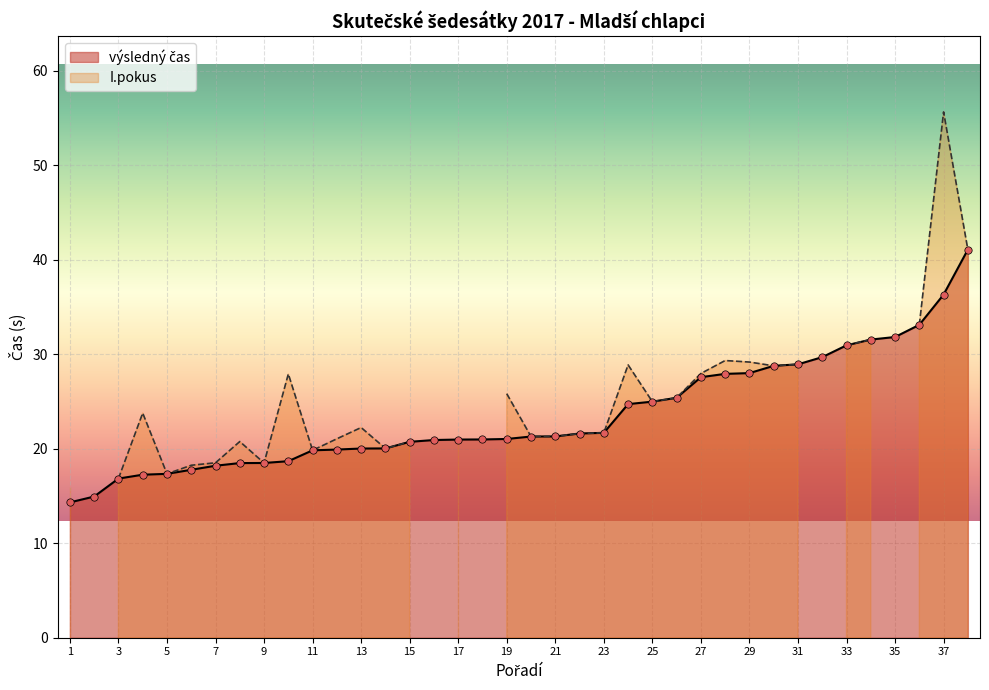

Approximately how many times larger is the value at 32 compared to 7?

1.6